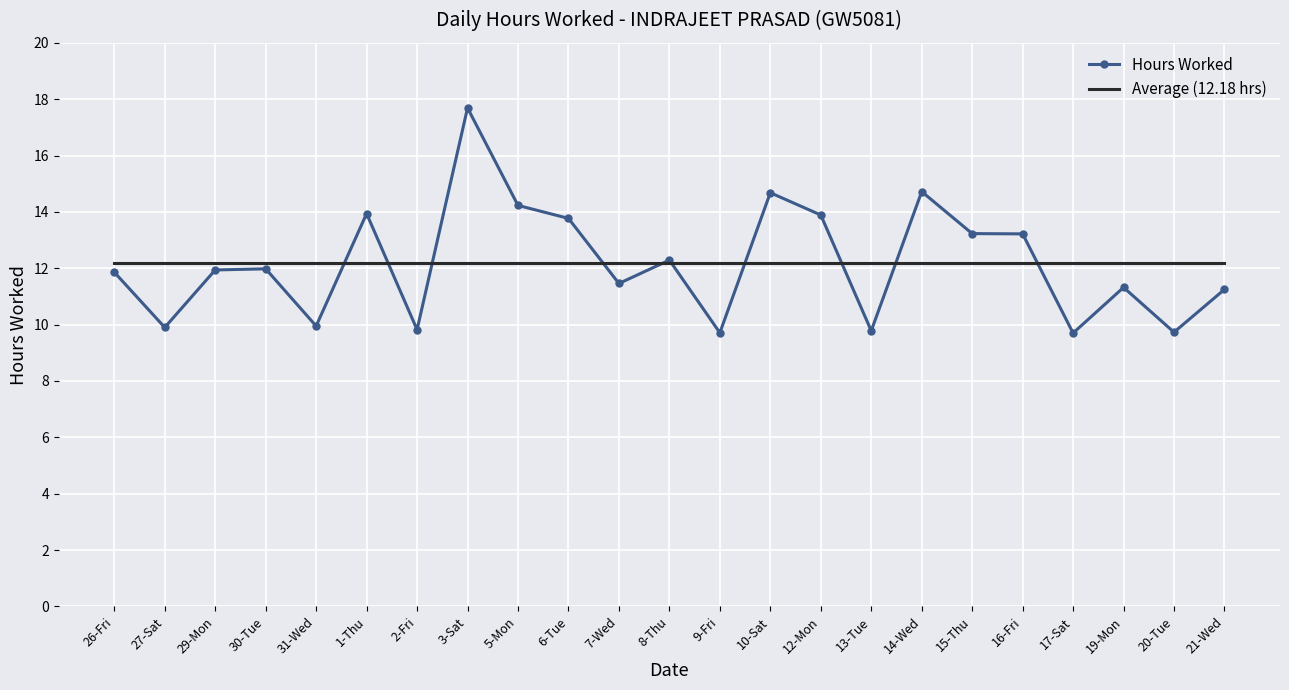

What are all the series names shown in the legend?

Hours Worked, Average (12.18 hrs)